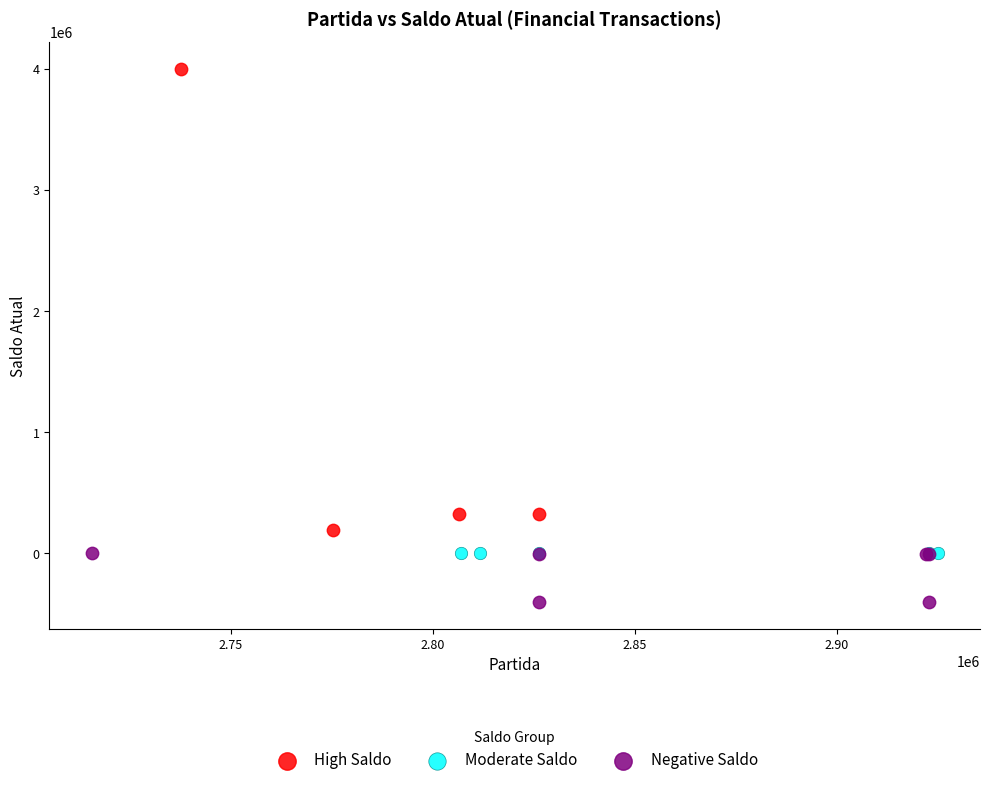

Which series reaches the maximum Y coordinate?

High Saldo